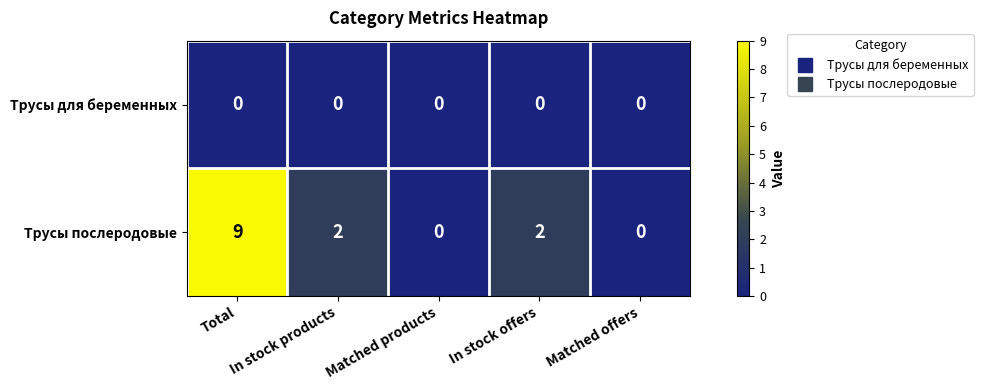

Where does the Трусы послеродовые series first go above 2?

Total